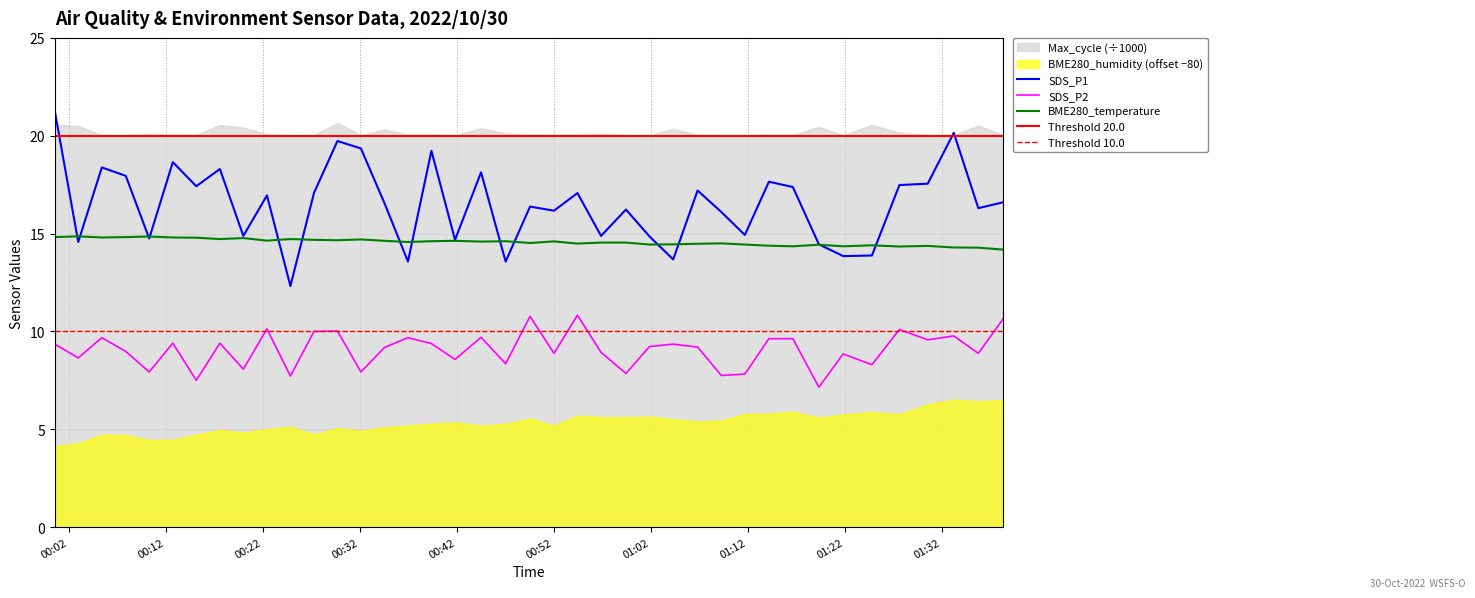

Which category has the lowest value in the SDS_P2 series?

2022/10/30 01:19:20